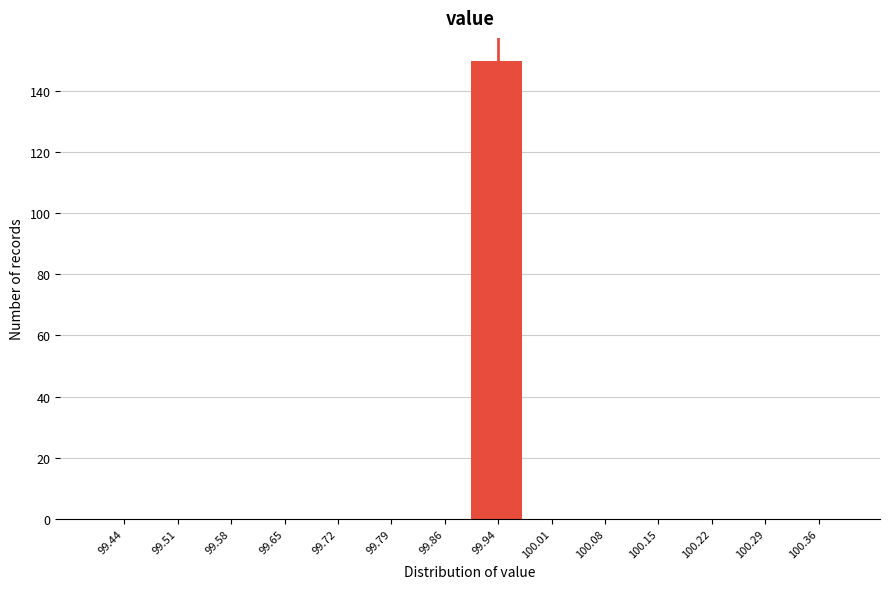

What is the height of the bar covering 99.90 to 99.97 on the x-axis? Neither the bar edges nor the heights are printed on the chart, so give them approximately, as read against the axes.

150